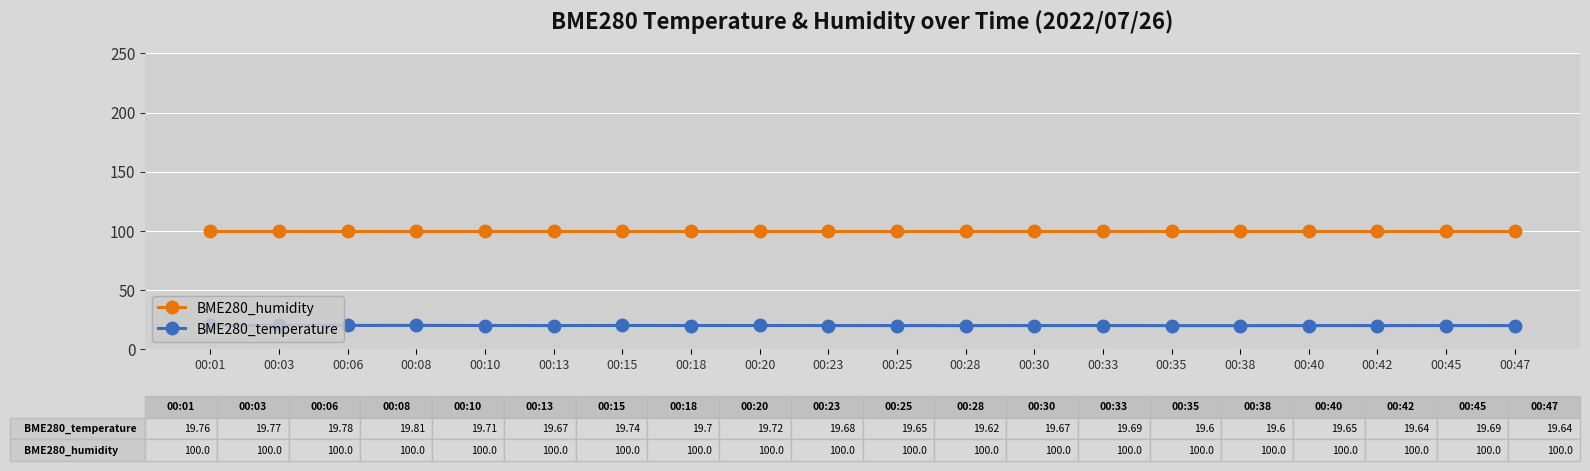

Which series has the largest range (max minus min)?

BME280_temperature